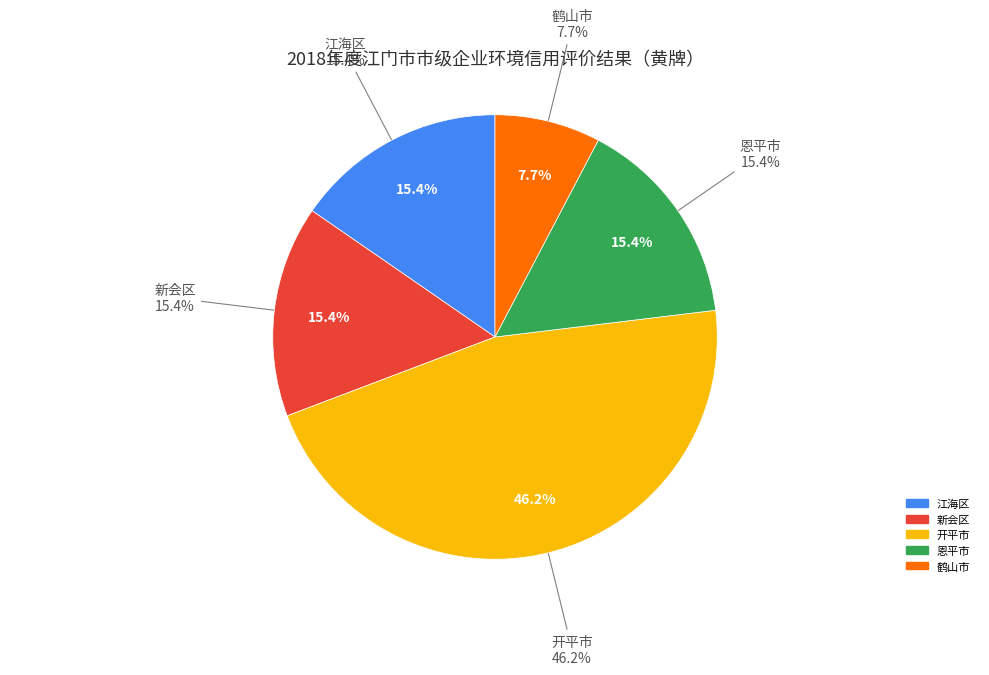

What is the ratio of the value at 新会区 to the value at 鹤山市?

2.0